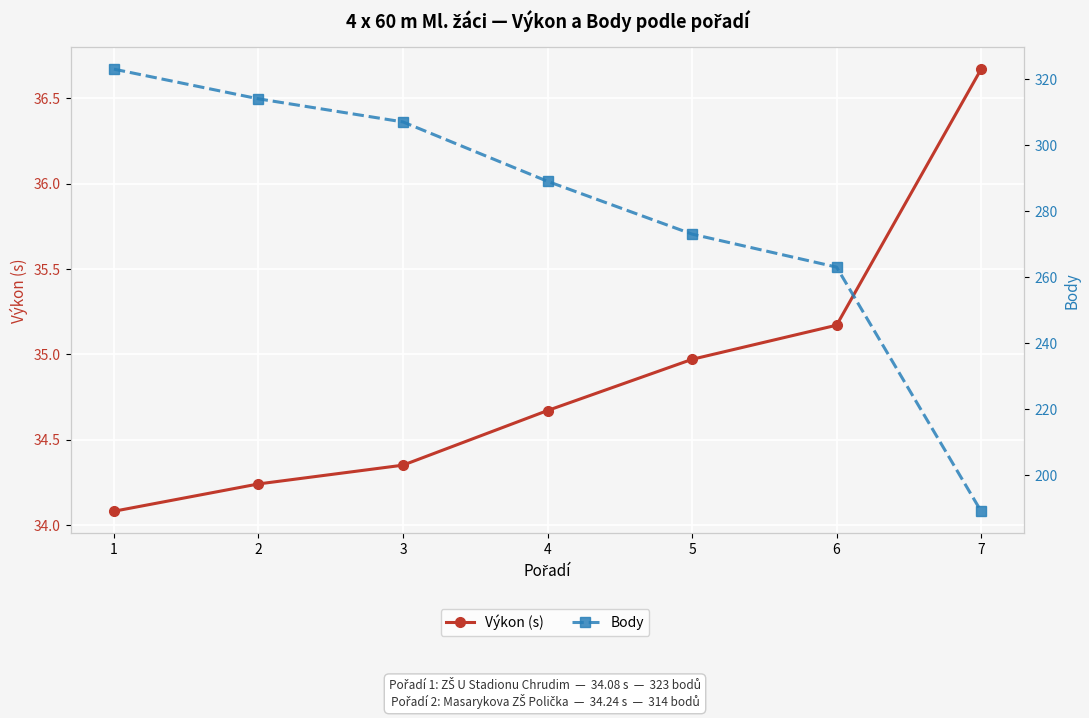

At which label does Výkon (s) reach its peak?

7